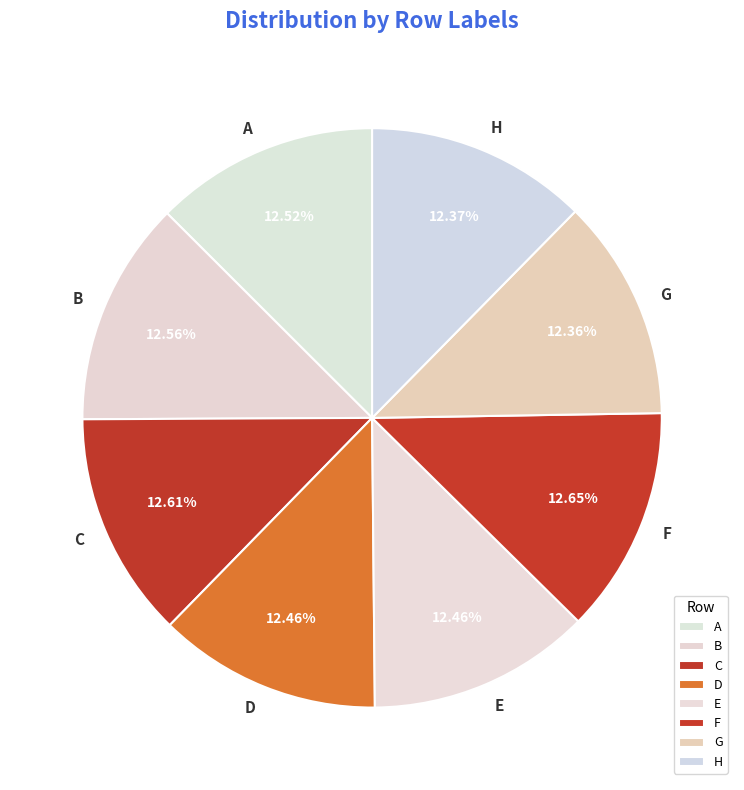

Does E represent more than half of the total?

No